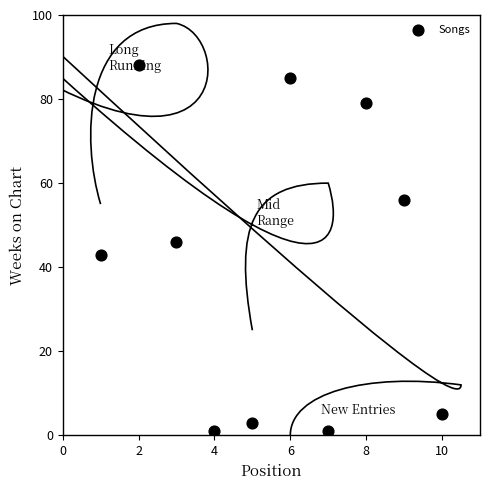

What is the average X value?

6